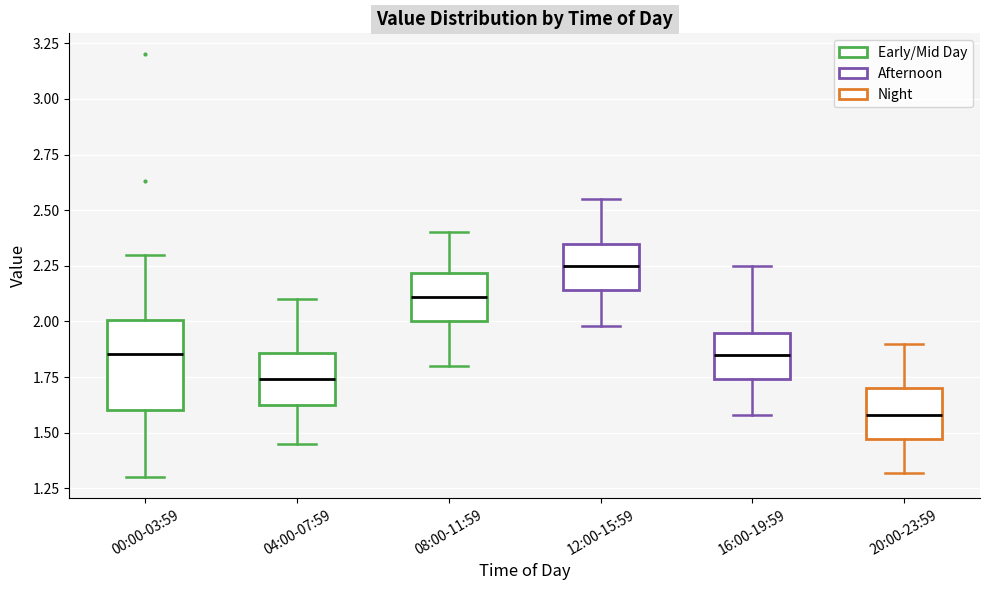

Reading left to right, transcribe this box plot: for each box, give where its median line is, the range the box spans, and where its two whiskers end, as read against the y-axis. The values are not printed on the chart, so give them approximately, as read against the axis.

00:00-03:59: median 1.85, box 1.60 to 2.00, whiskers 1.30 to 2.30
04:00-07:59: median 1.75, box 1.60 to 1.85, whiskers 1.45 to 2.10
08:00-11:59: median 2.10, box 2.00 to 2.20, whiskers 1.80 to 2.40
12:00-15:59: median 2.25, box 2.15 to 2.35, whiskers 2.00 to 2.55
16:00-19:59: median 1.85, box 1.75 to 1.95, whiskers 1.60 to 2.25
20:00-23:59: median 1.60, box 1.45 to 1.70, whiskers 1.30 to 1.90